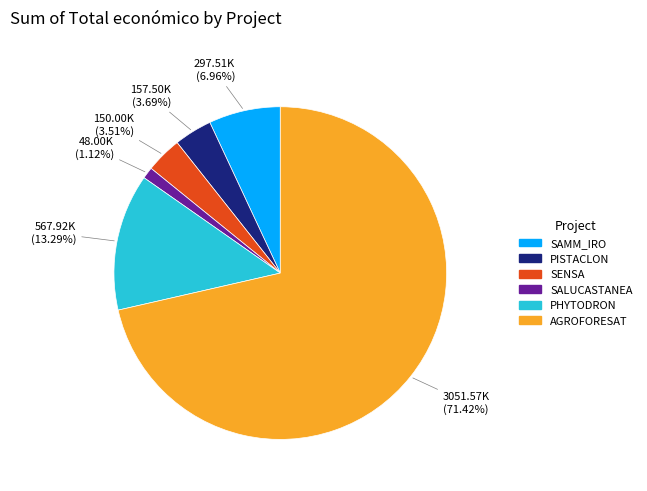

What is the ratio of the value at SAMM_IRO to the value at SENSA?

2.0